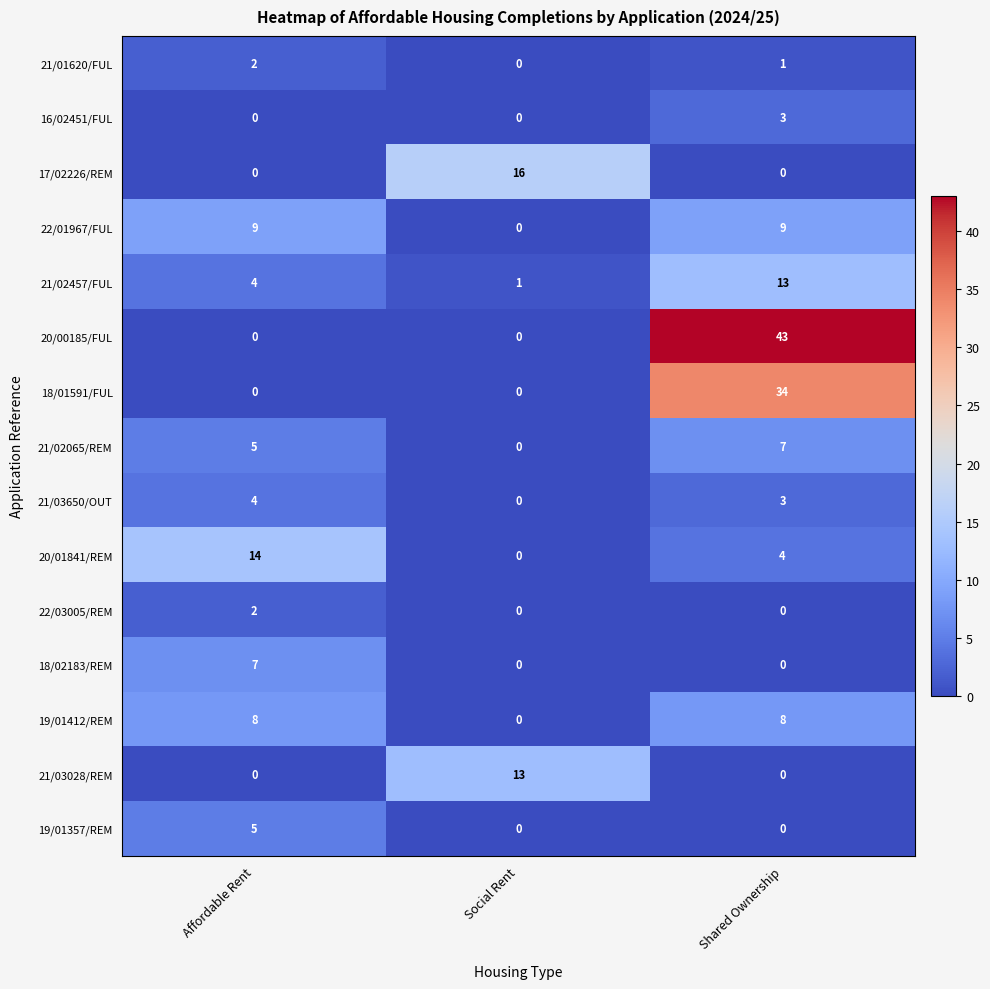

How many positive values does the 20/01841/REM series have?

2